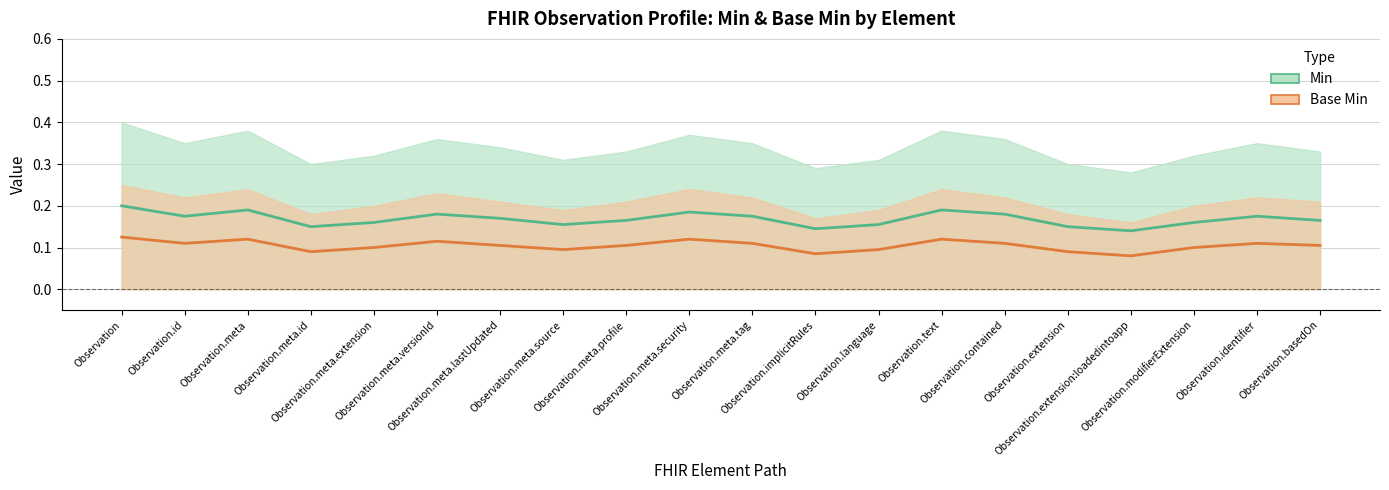

True or false: Base Min has a value of 0.1 at Observation.id.

True